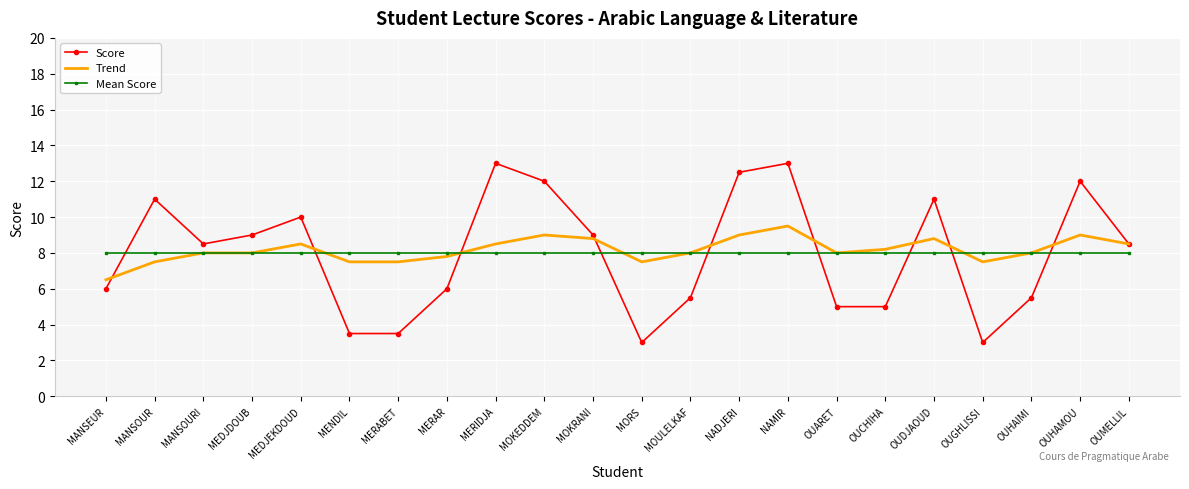

What position from the left is MERAR?

8